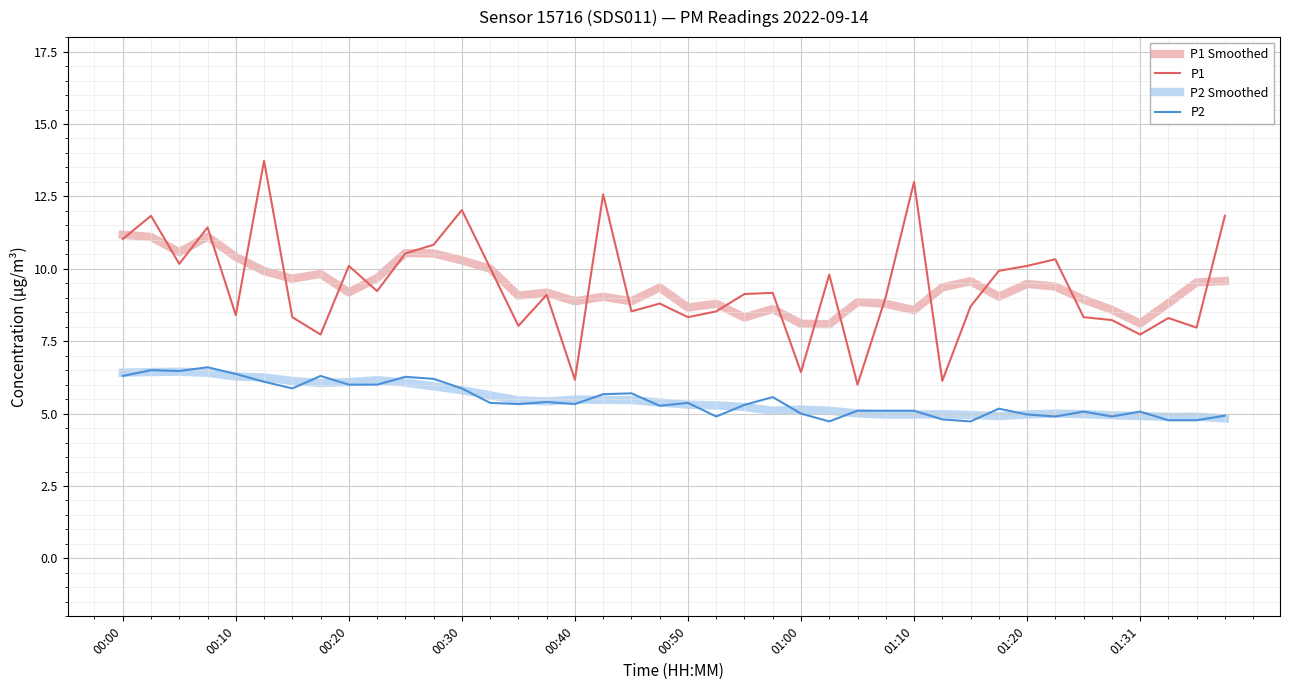

Which series has the widest spread of values?

P1